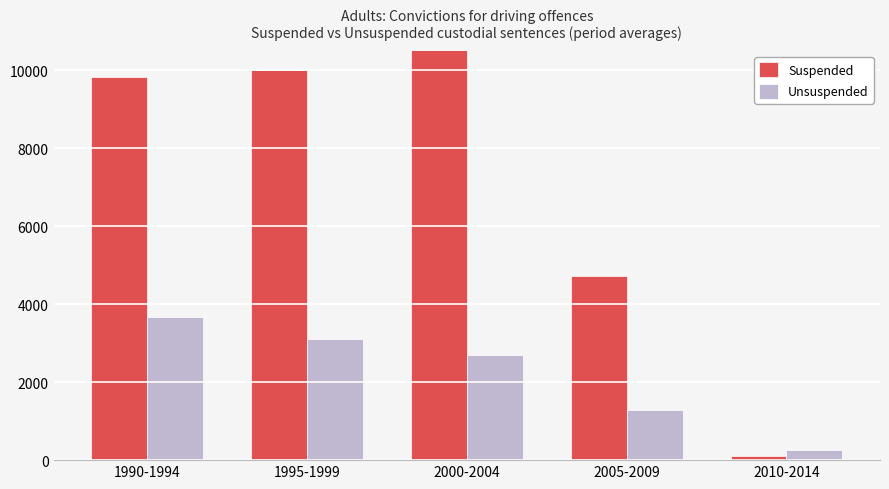

What is the sum of all Suspended values?

36176